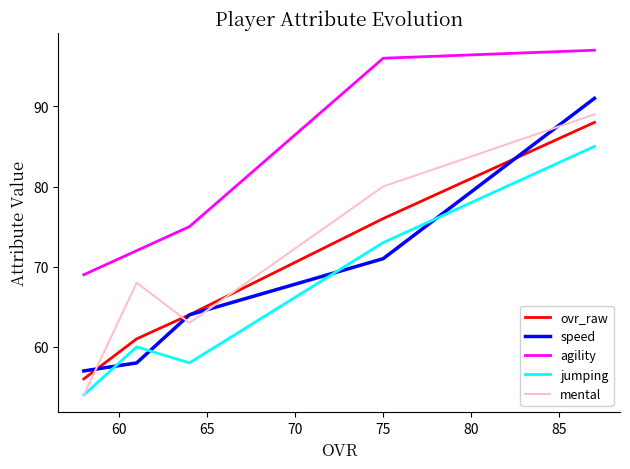

True or false: ovr_raw and agility cross at least once.

False